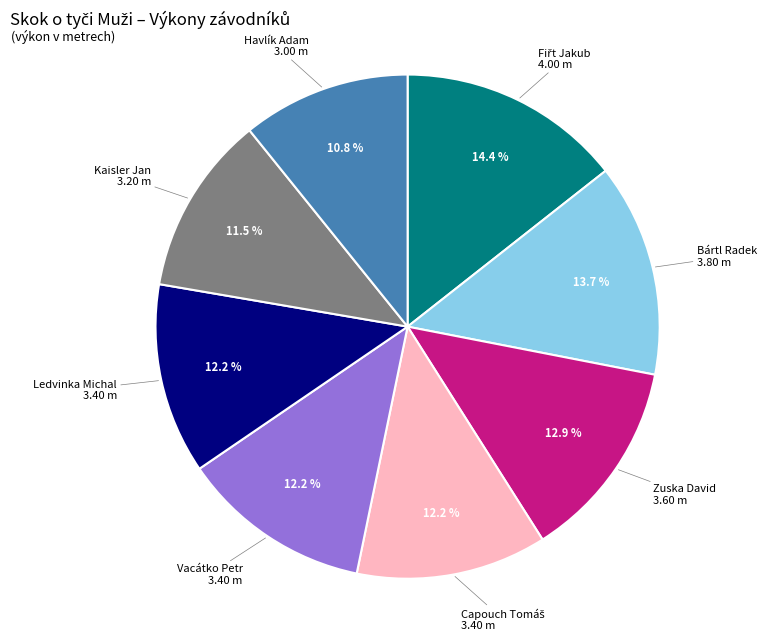

Is there any slice that represents more than half of the pie?

No